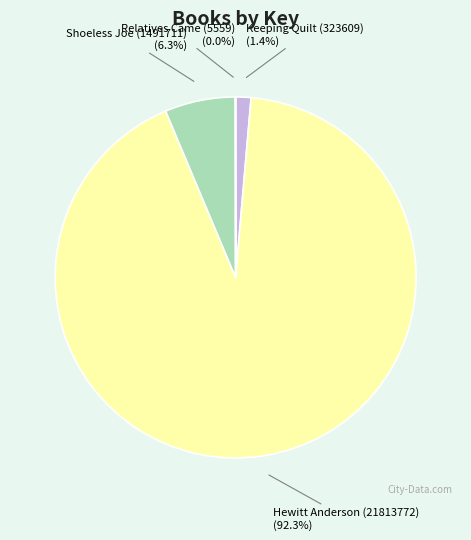

What is the largest slice in the pie chart?

Hewitt Anderson (21813772)